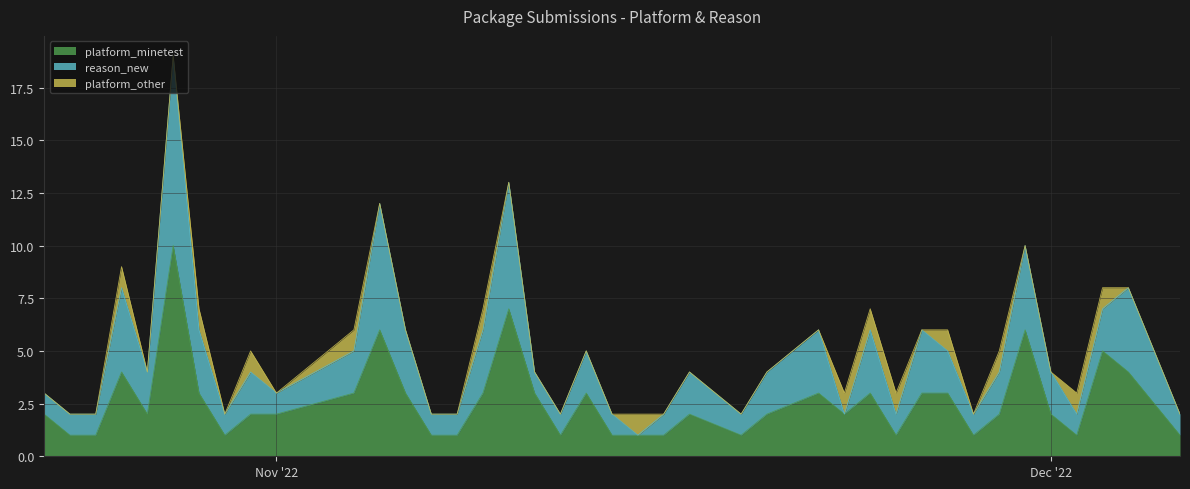

True or false: platform_minetest and platform_other cross at least once.

False